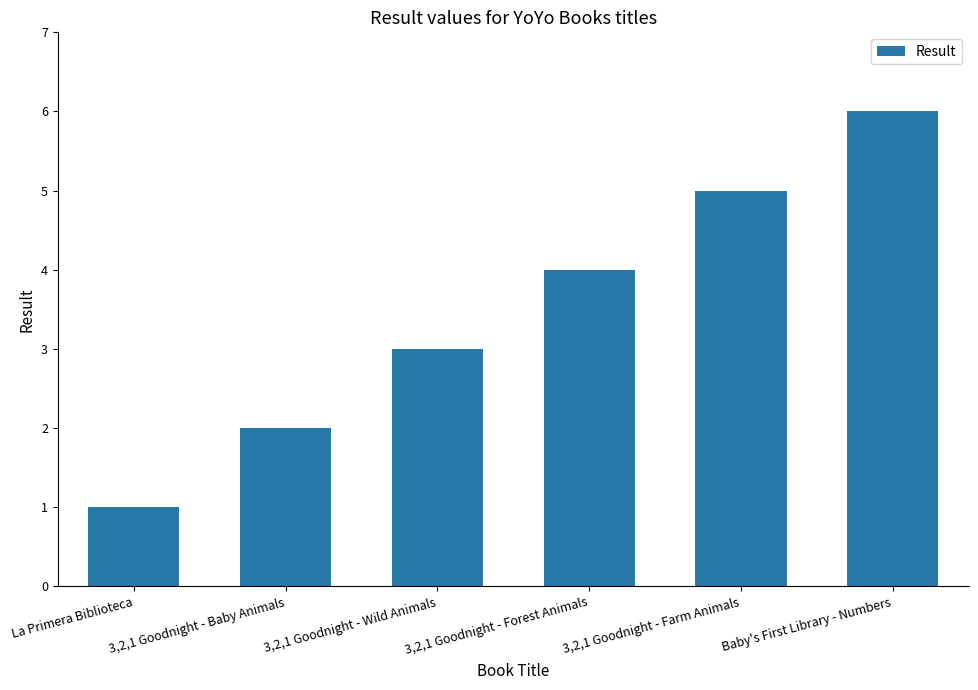

What is the difference between the second highest and second lowest values?

3